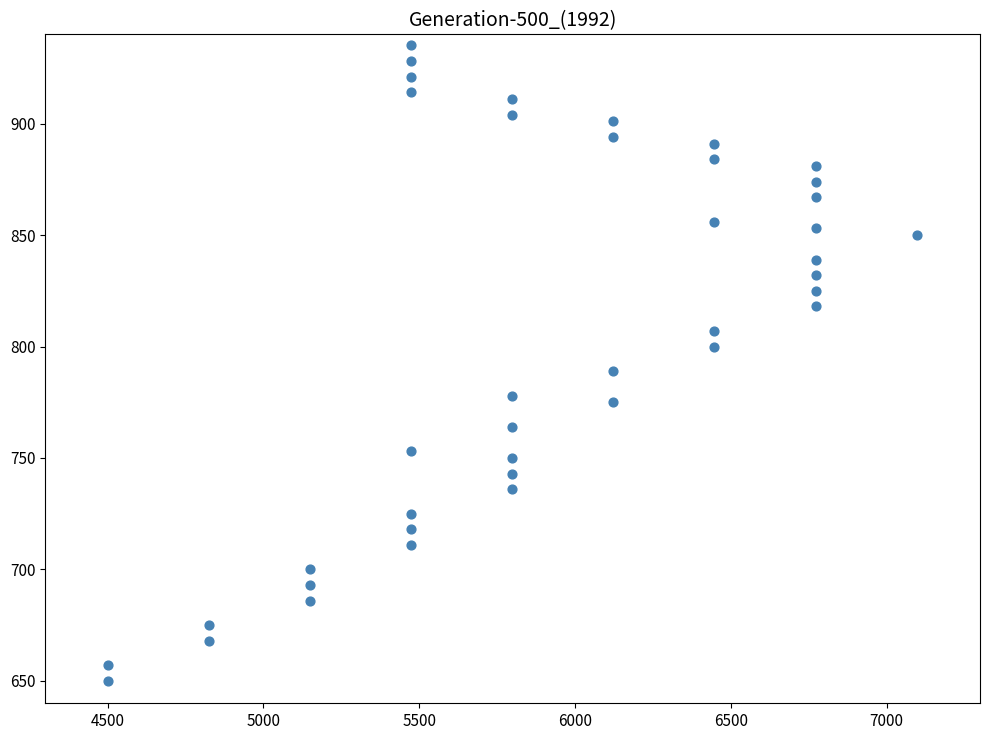

What Y value in the scatter plot is closest to 792?

789.0